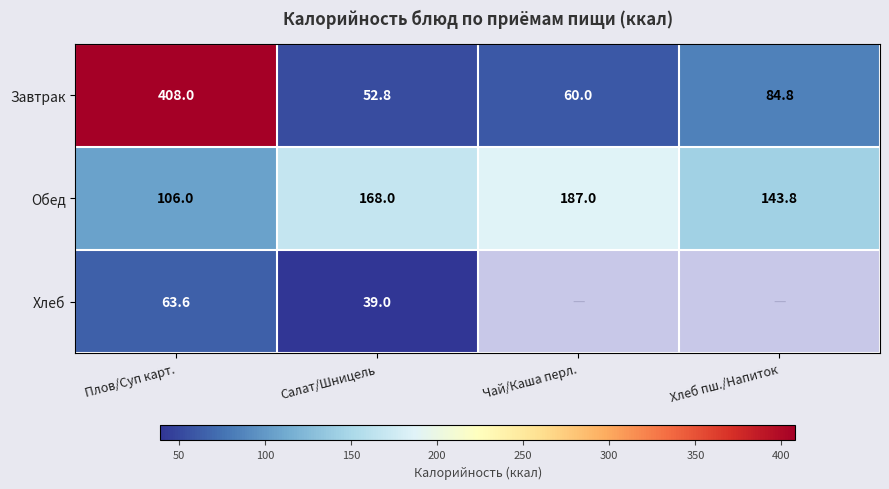

What is the approximate value of Обед at Чай/Каша перл.?

187.0